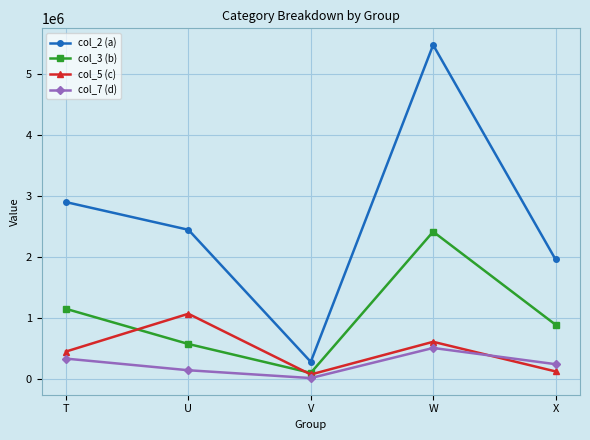

What is the sum of all col_5 (c) values?

2352833